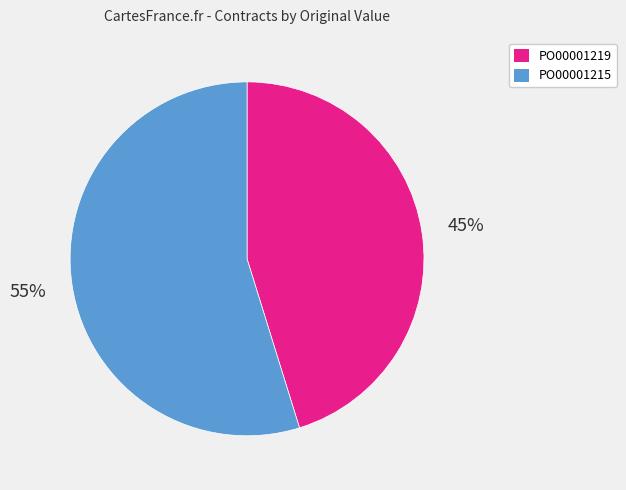

How many slices are in this pie chart?

2